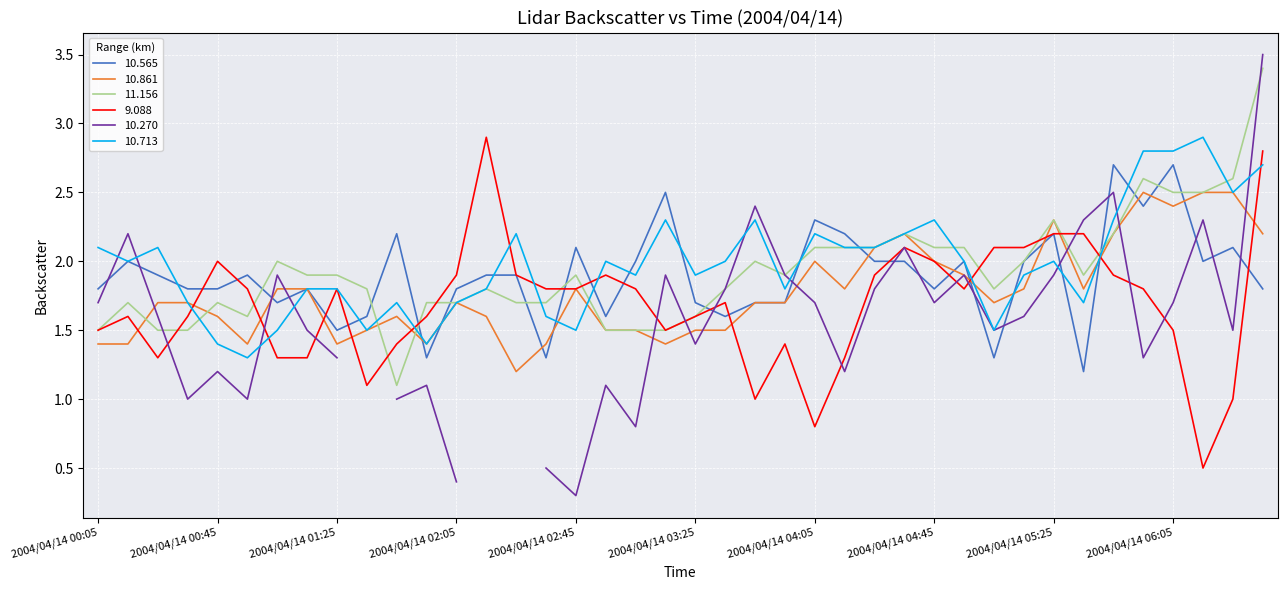

How many times do 11.156 and 10.713 cross each other?

10